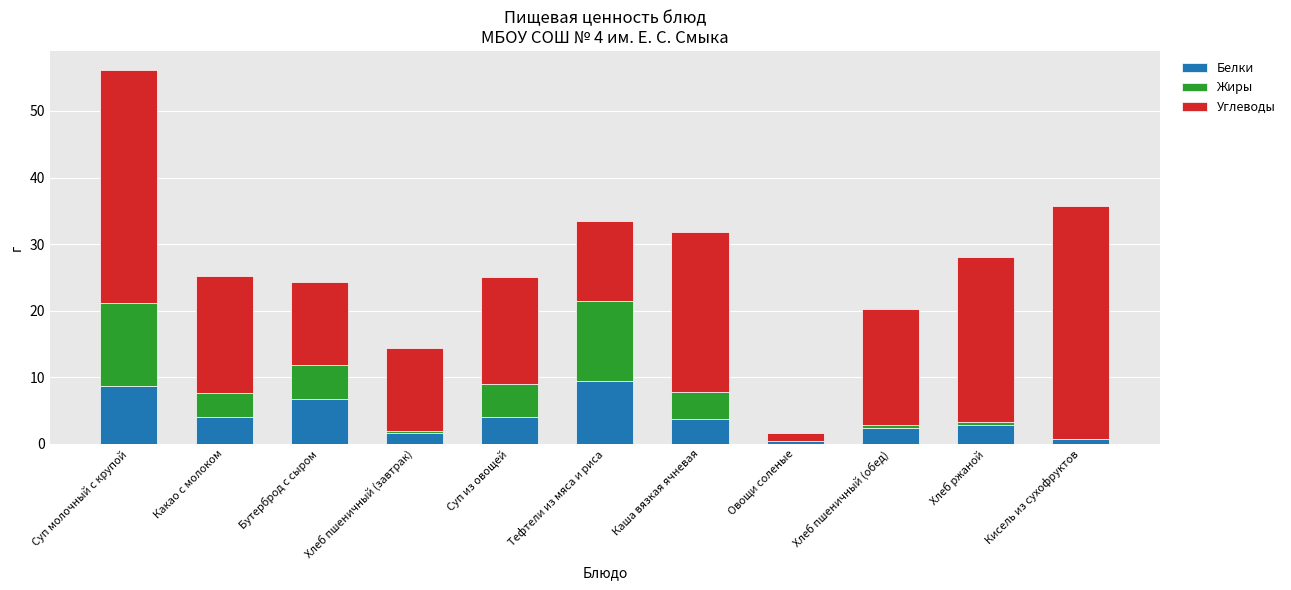

The Белки series shows 3.8 at Каша вязкая ячневая. True or false?

True